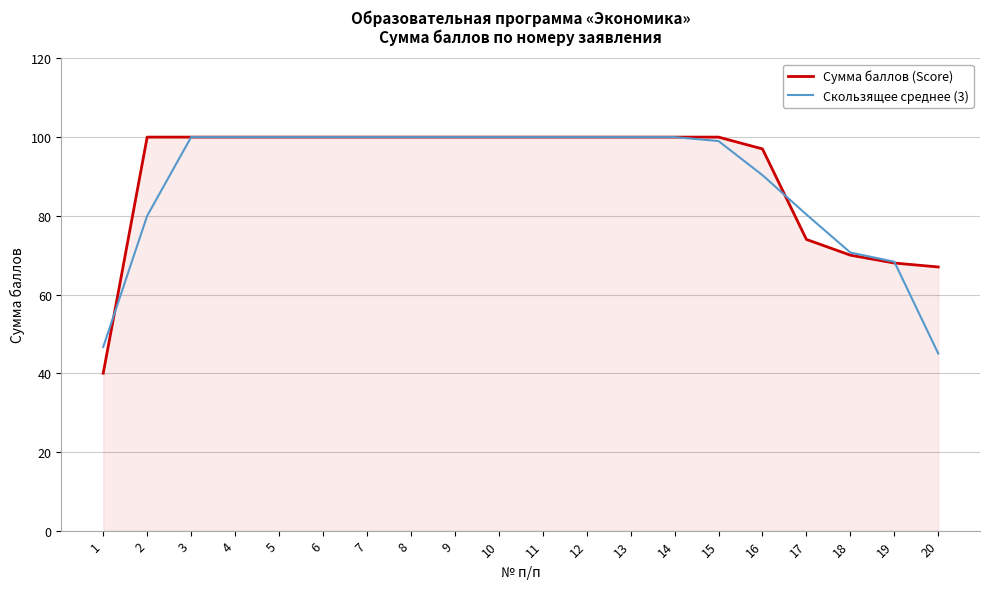

What is the approximate value of Сумма баллов (Score) at 10?

100.0